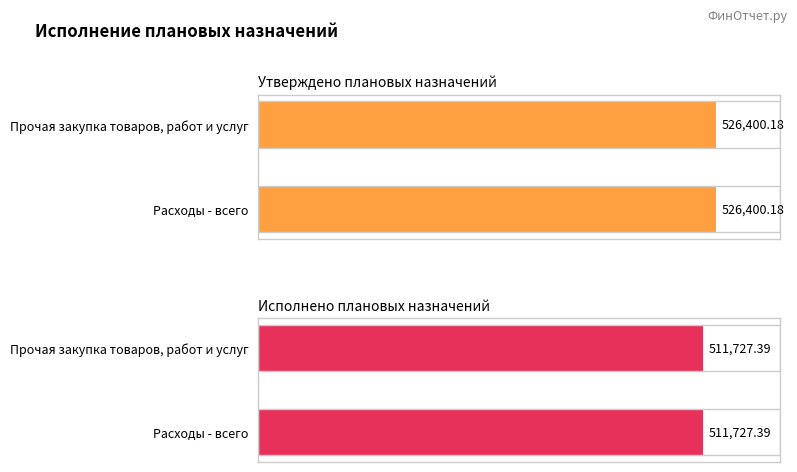

What is the total value across all series at Расходы - всего?

1038127.6